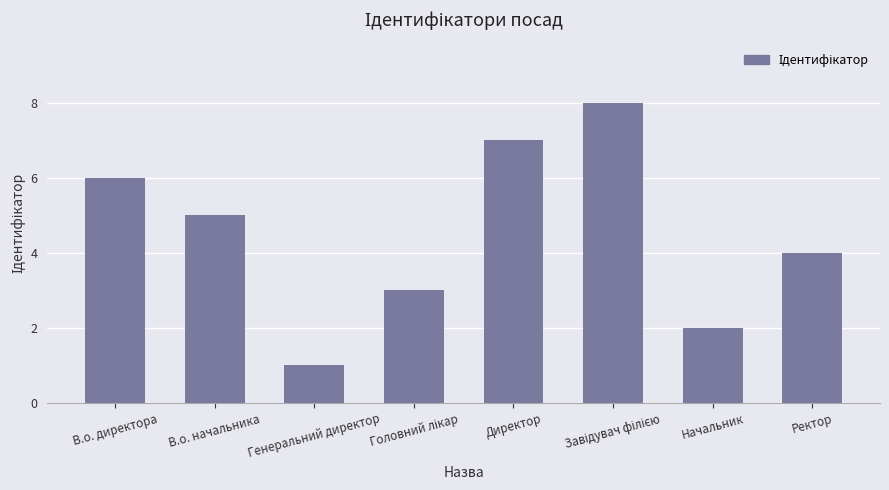

What is the change in value from В.о. начальника to Директор?

+2